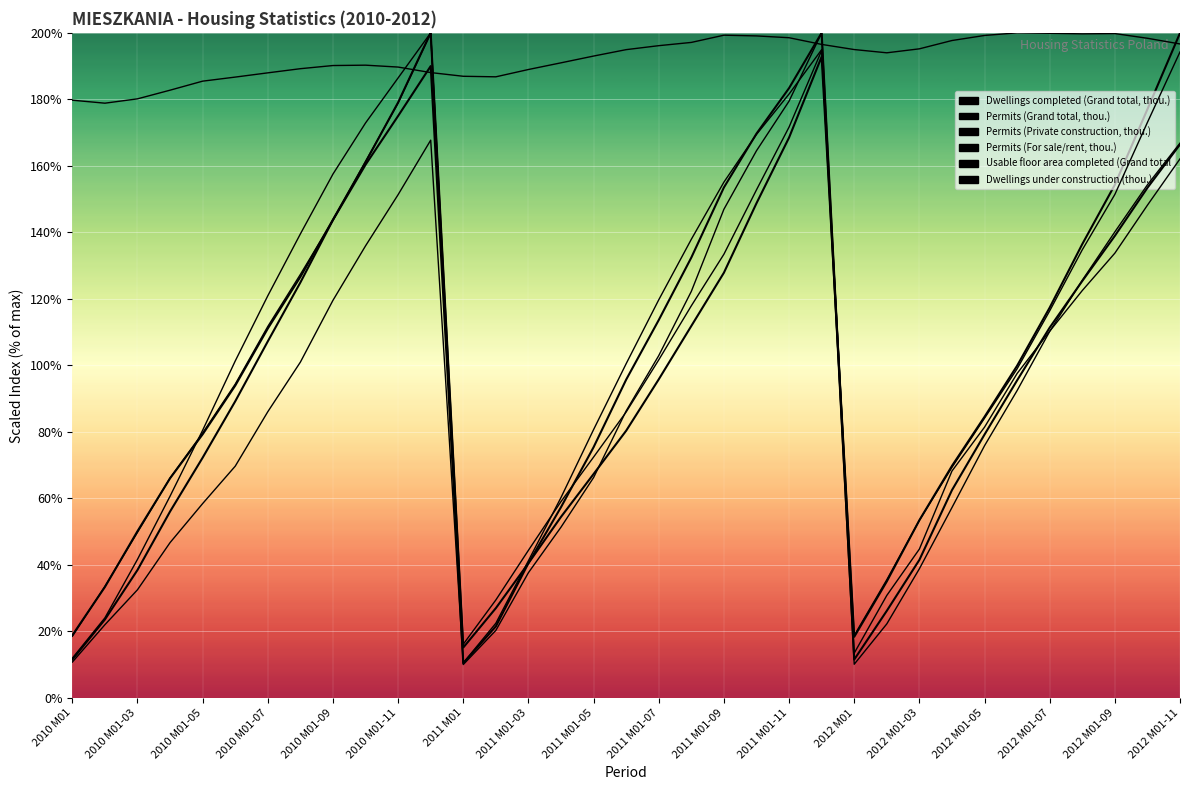

What value does the Dwellings completed (Grand total, thou.) series have at 2010 M01-05?

79.3